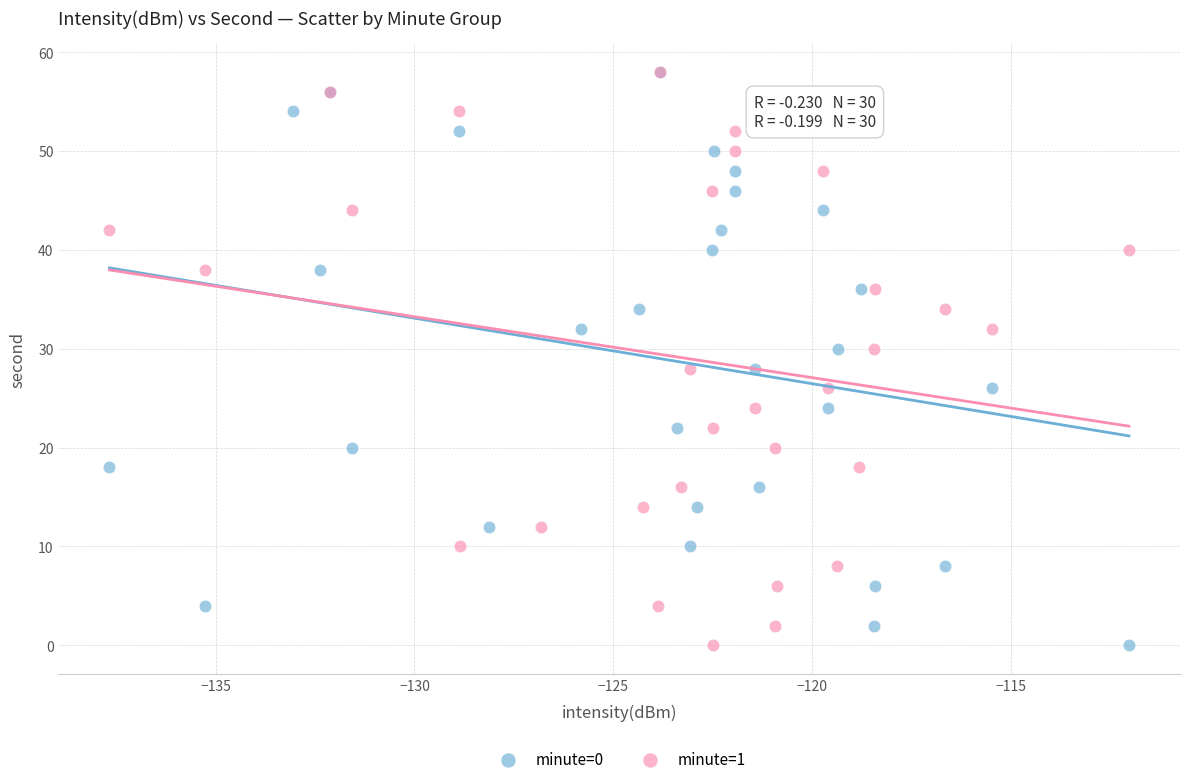

What are all the series names shown in the legend?

minute=0, minute=1